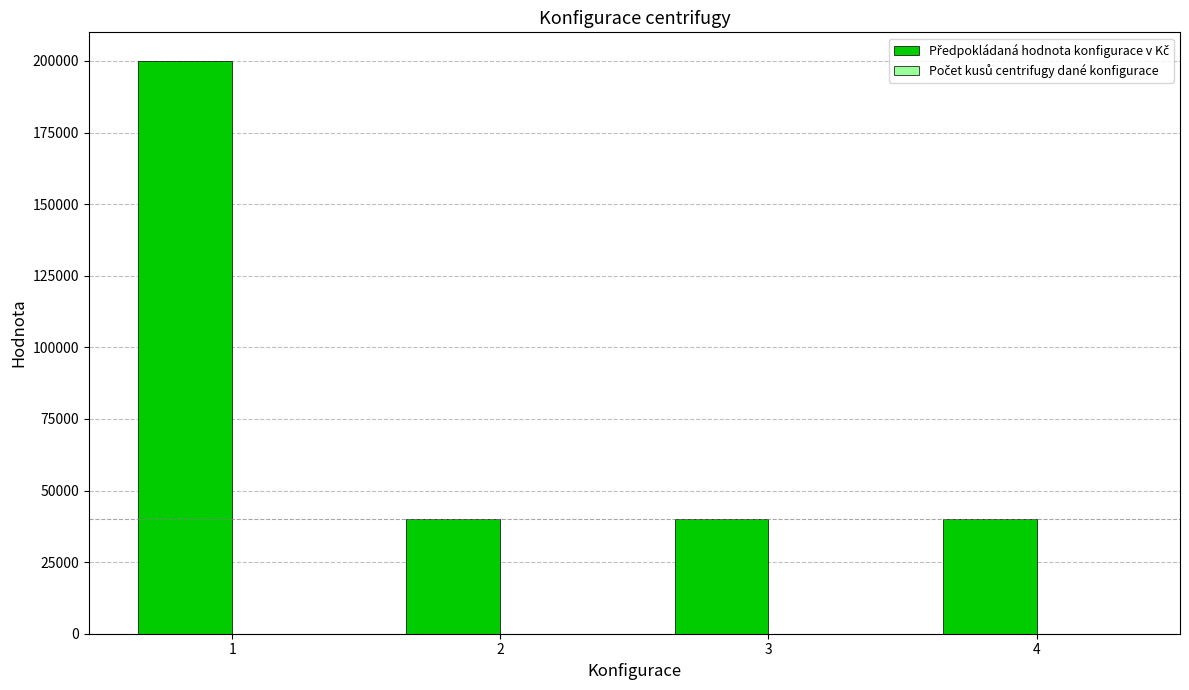

What is the greatest value displayed?

200000